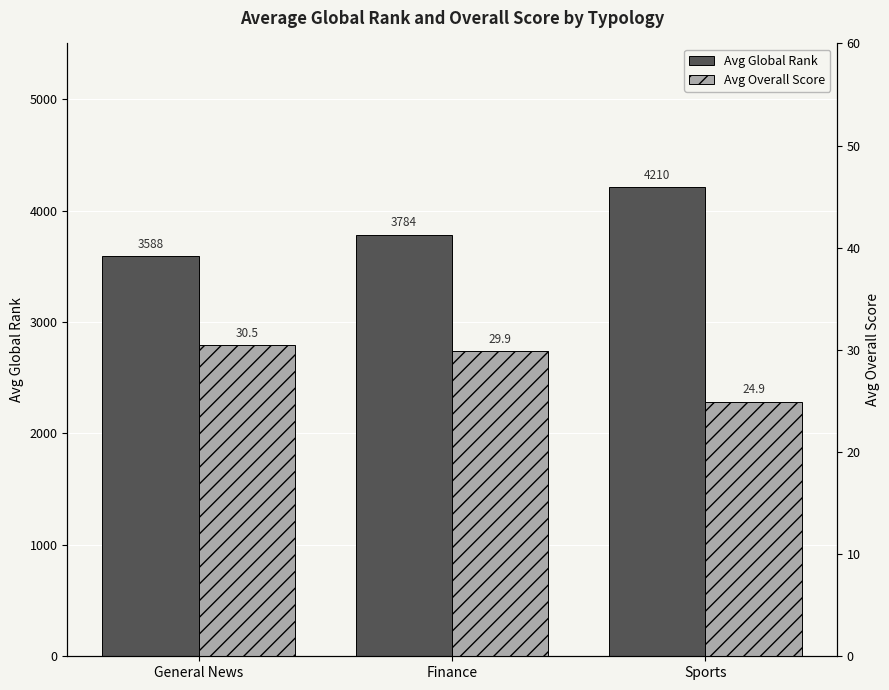

True or false: Avg Overall Score has a value of 29.9 at Finance.

True